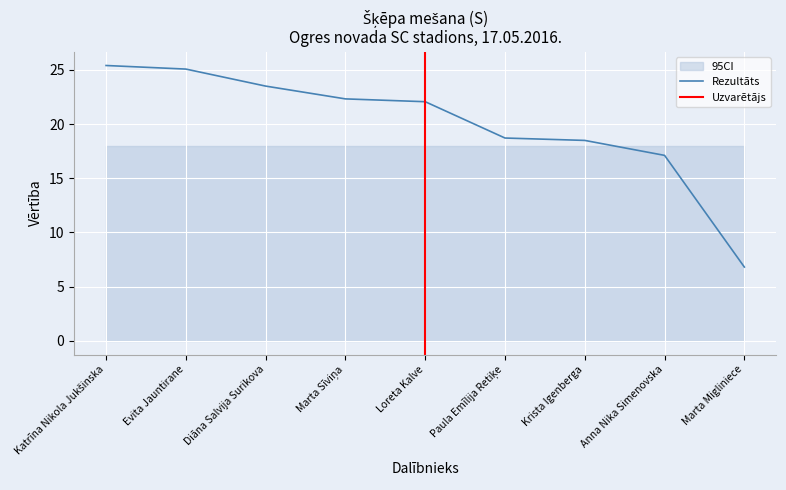

Is it true that the value at Evita Jauntirane is 25.1?

True